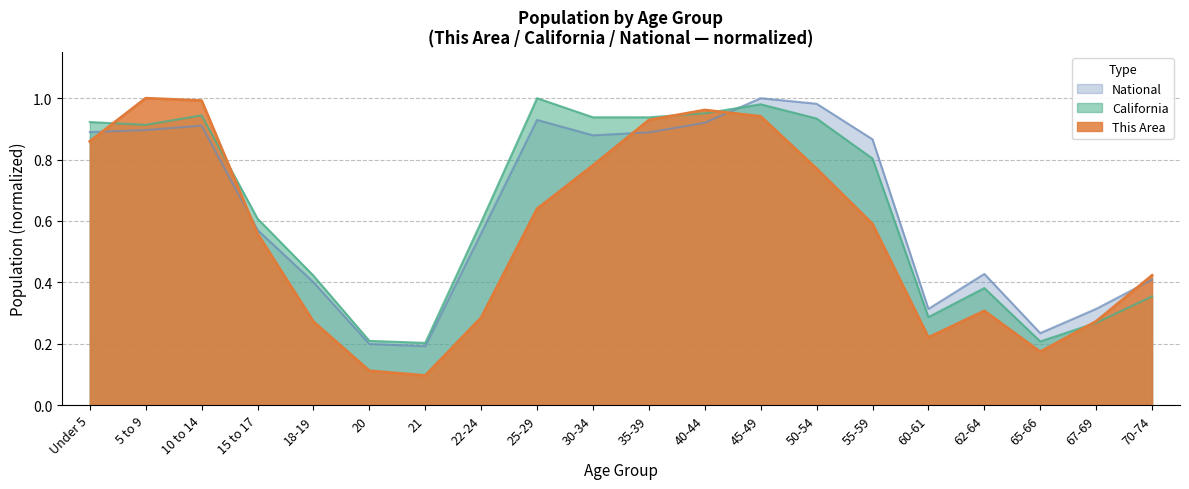

How many interior local peaks does the National series have?

4